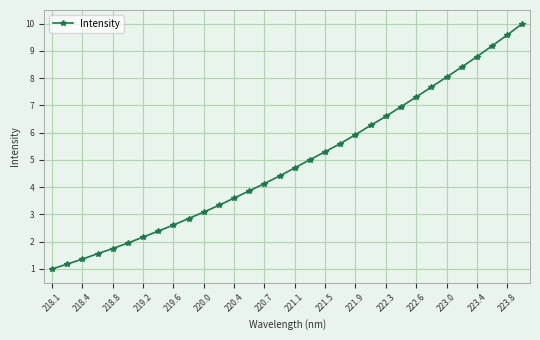

What is the value of the 24th point from the left?

7.0